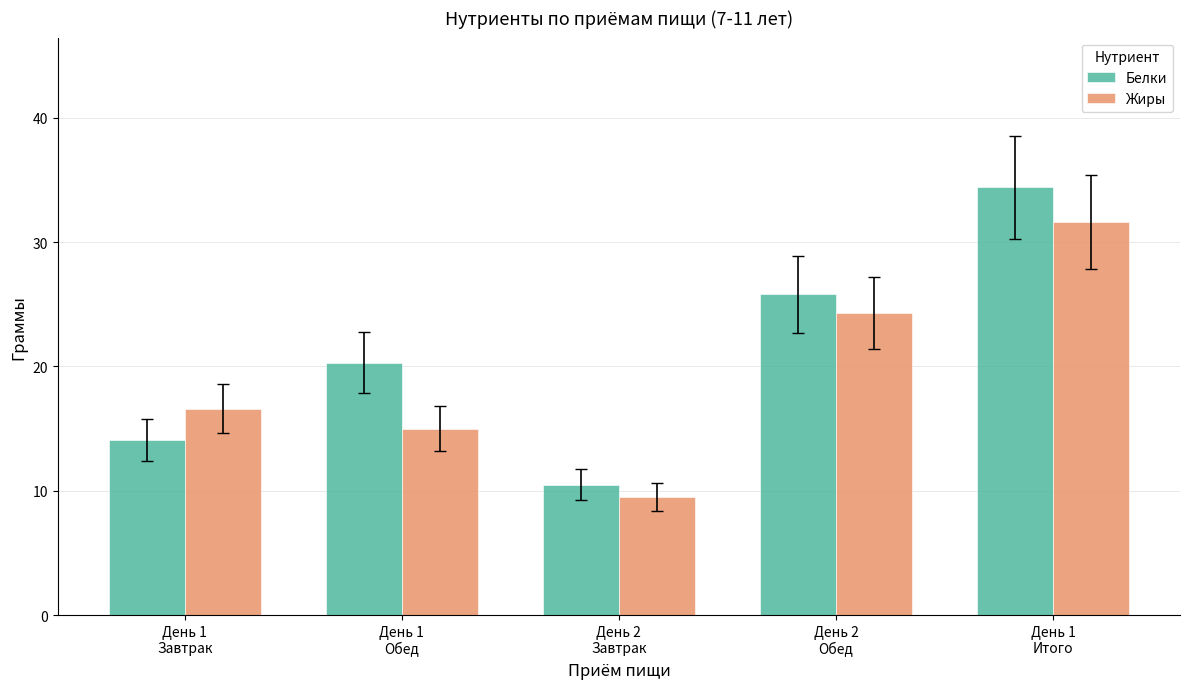

Which series has the largest range (max minus min)?

Белки